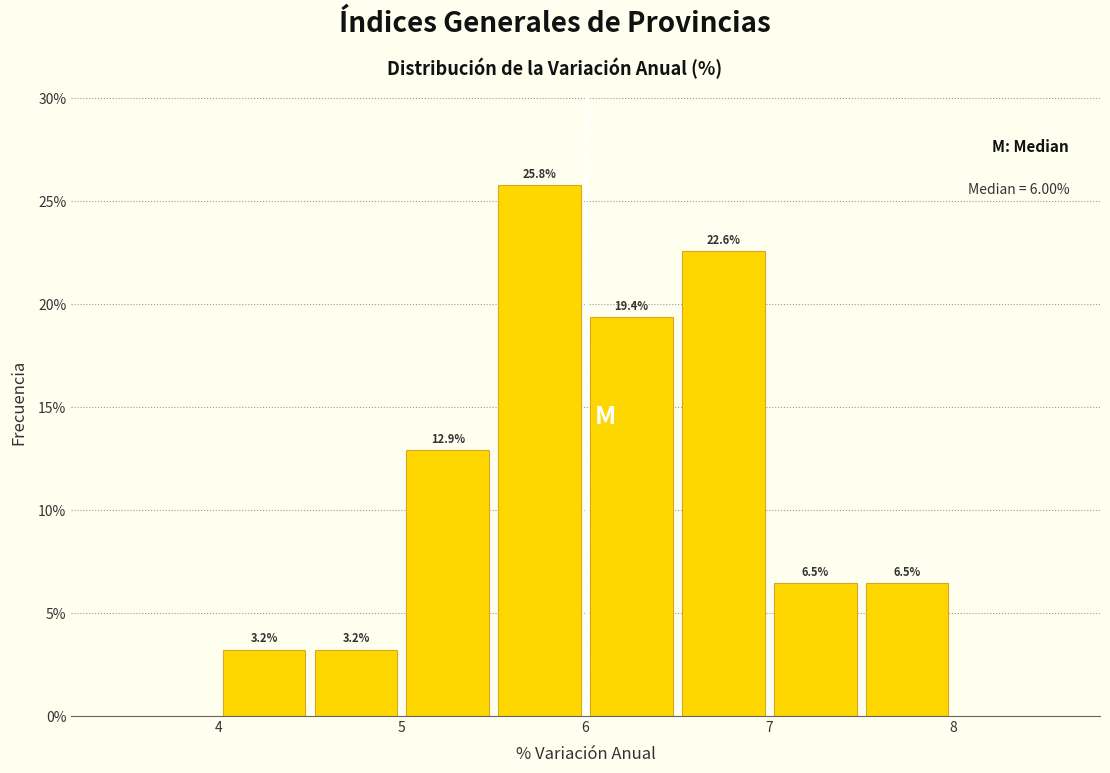

Which range on the x-axis has the tallest bar?

5.5 to 6.0